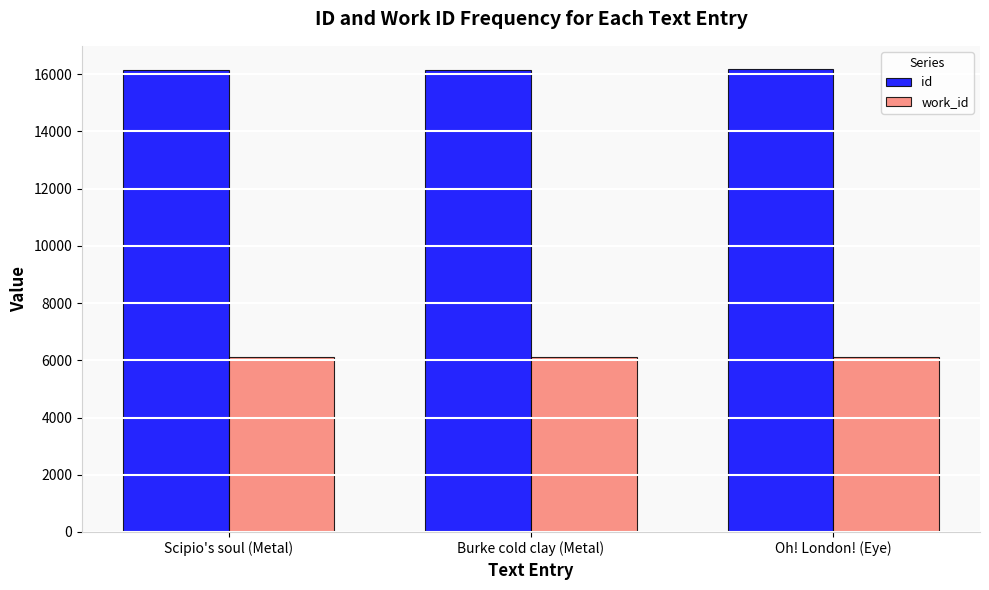

What are all the series names shown in the legend?

id, work_id